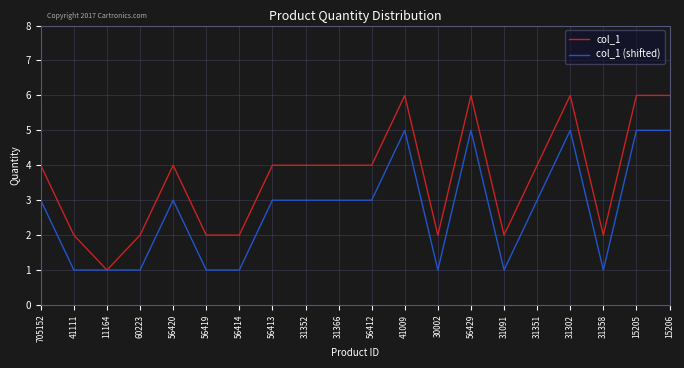

Rank the series at 31366 from lowest to highest value.

col_1 (shifted), col_1